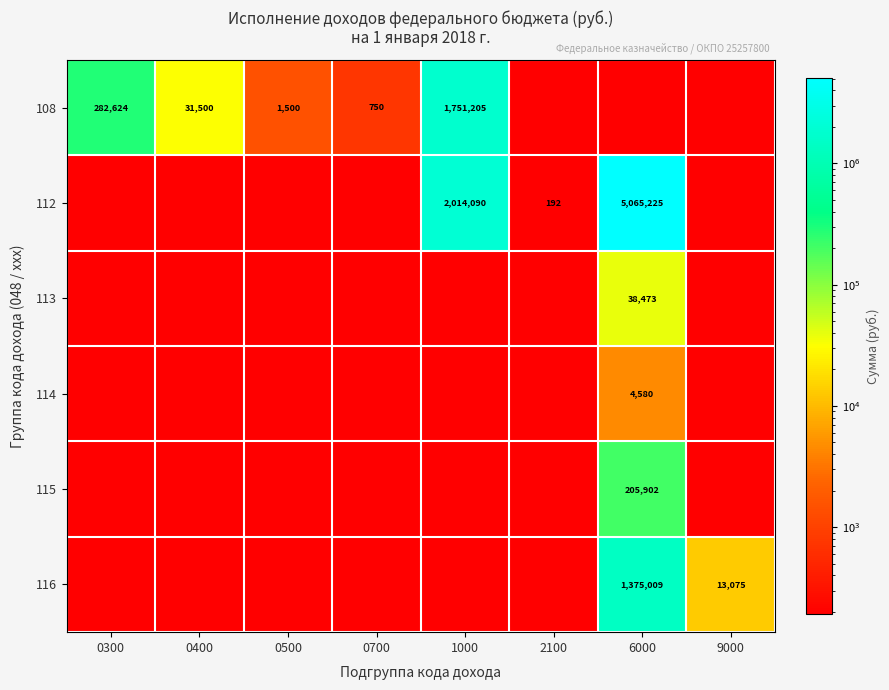

Where is 116 nearest to the value 687600?

9000